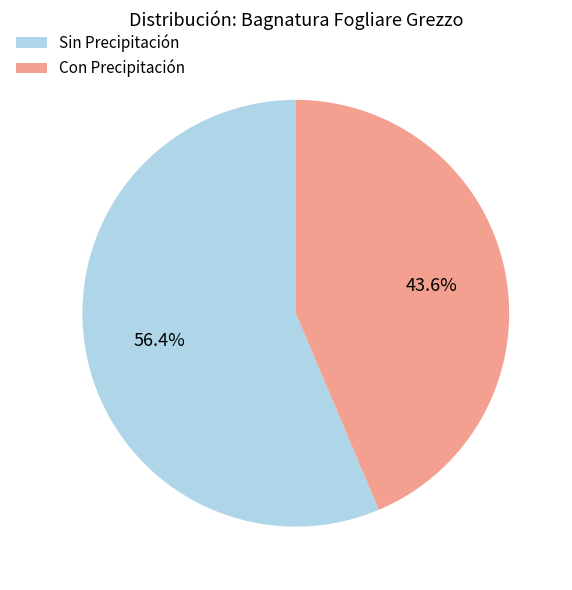

Do Con Precipitación and Sin Precipitación together represent more than half of the pie?

Yes